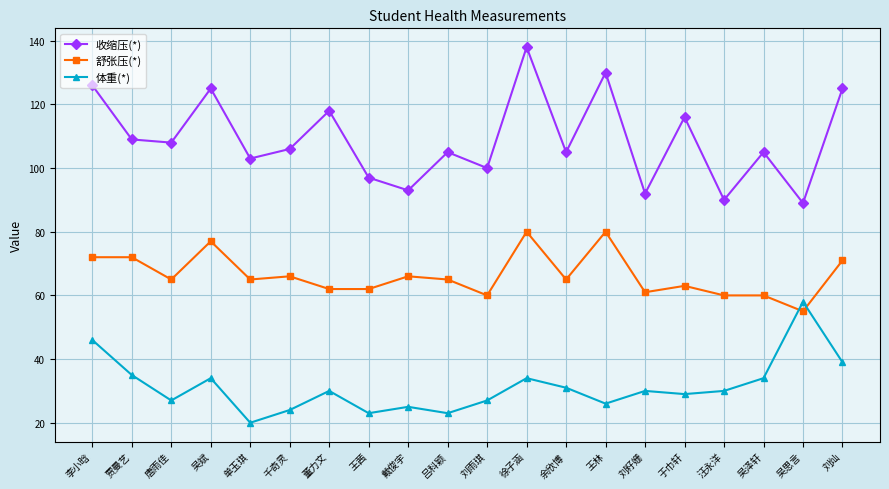

Rank the series at 汪永洋 from highest to lowest value.

收缩压(*), 舒张压(*), 体重(*)